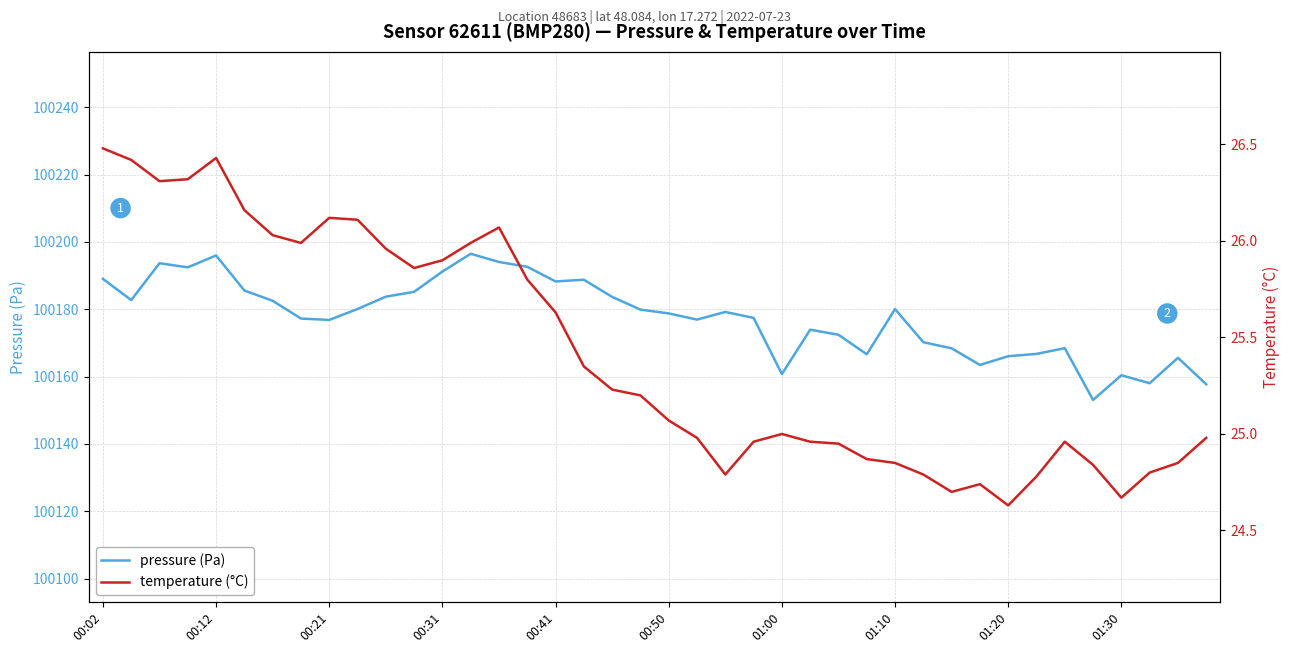

What is the value of the pressure (Pa) point at the 13th from the left?

100191.2